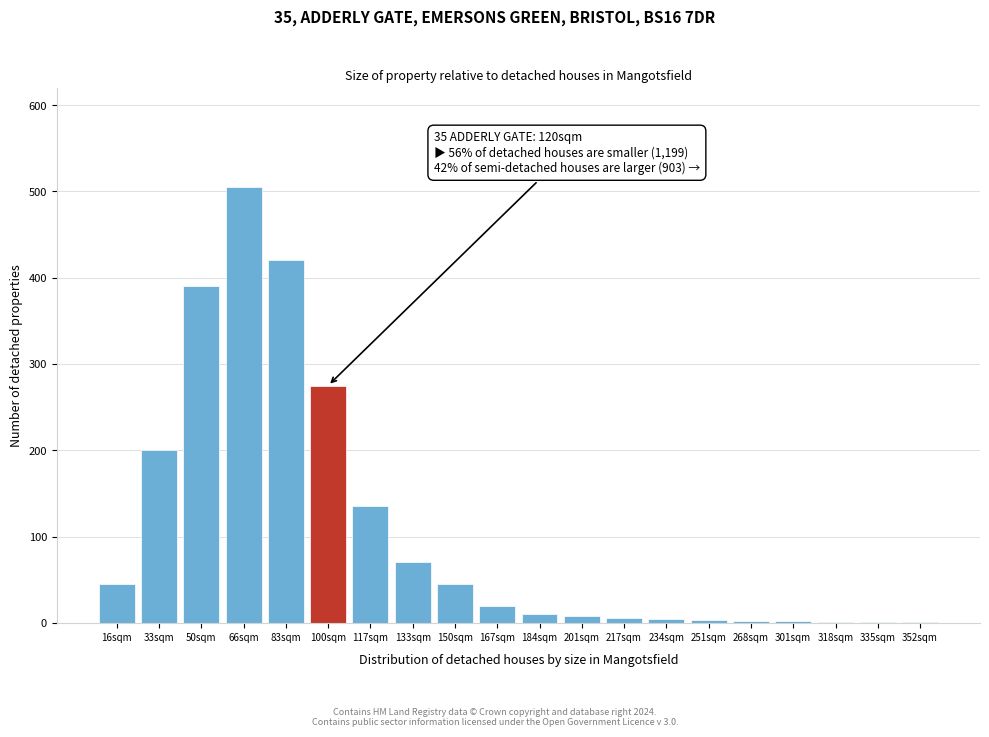

Which has a higher value, 133sqm or 83sqm?

83sqm